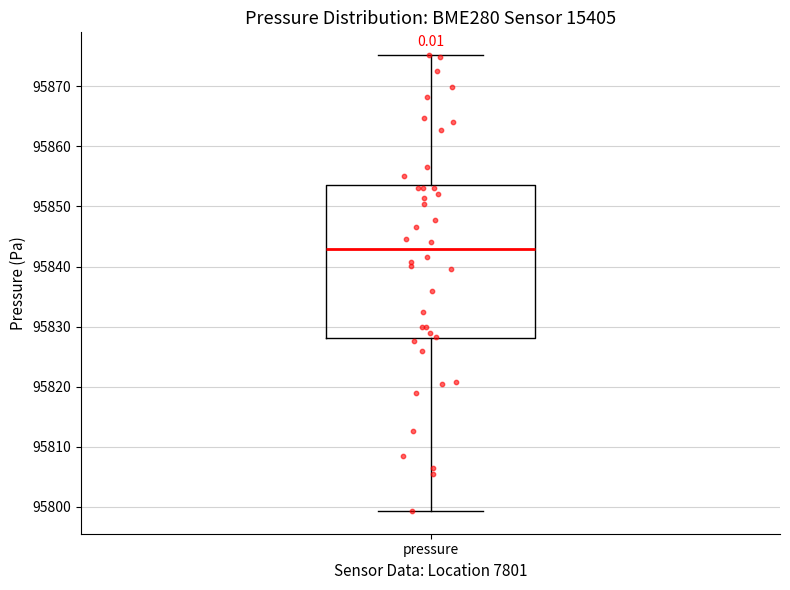

Read this box plot against the y-axis: the position of the median line, the range covered by the box, and the ends of both whiskers. The values are not printed on the chart, so give them approximately, as read against the axis.

median 95843, box 95828 to 95854, whiskers 95799 to 95875